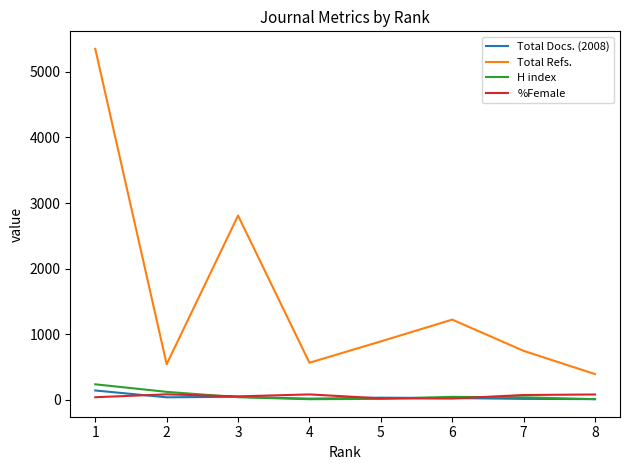

Which series has the widest spread of values?

Total Refs.